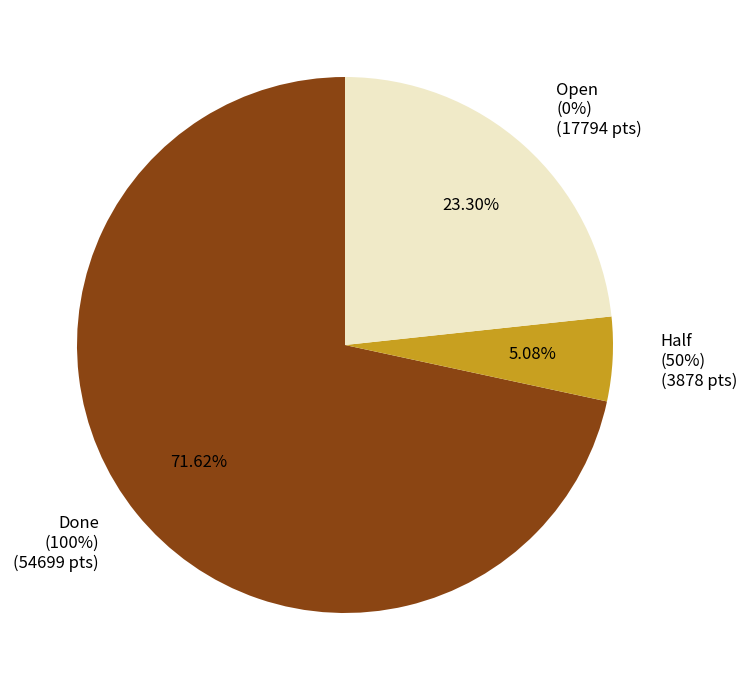

The 4541 slice represents 3% of the pie. True or false?

False